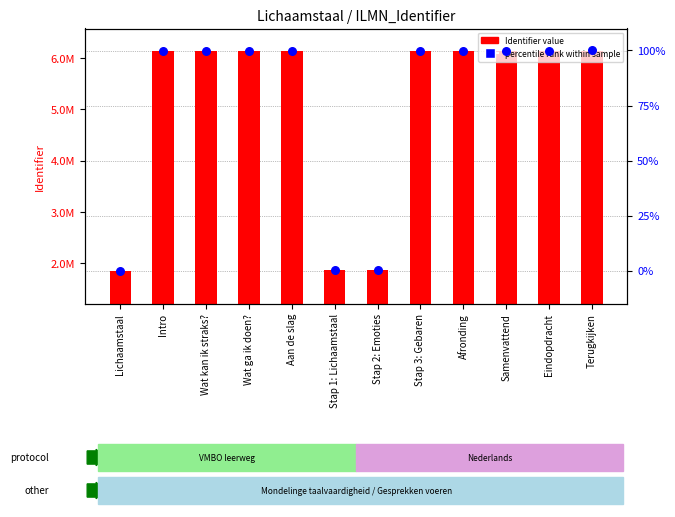

Is the value of percentile rank within sample at Lichaamstaal greater than the value of Identifier value at Afronding?

No